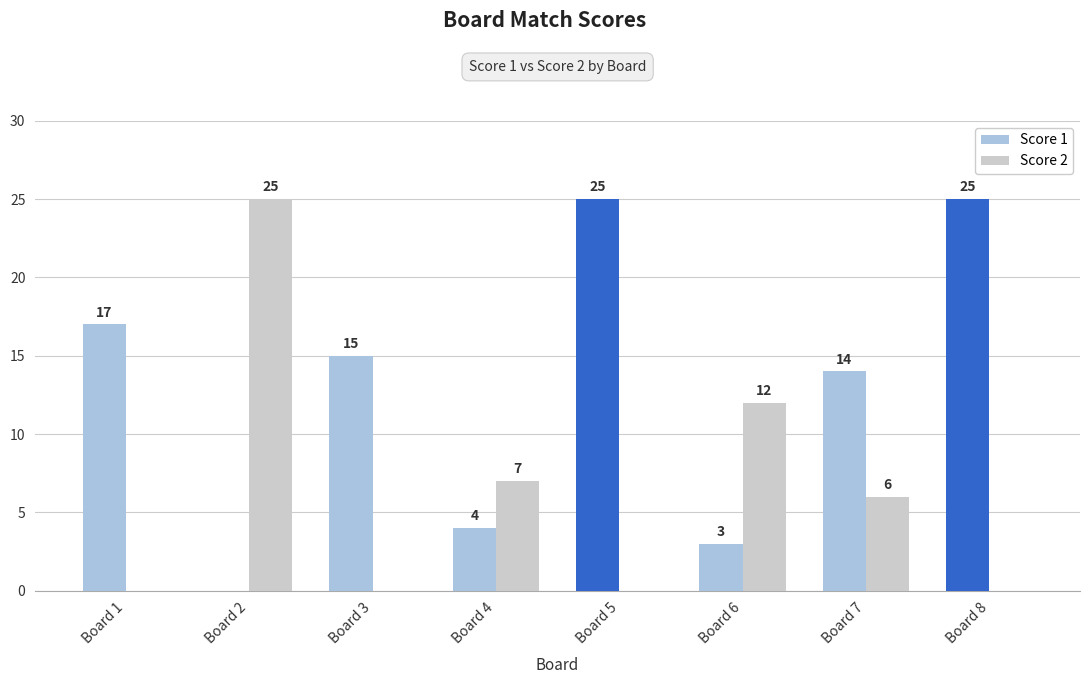

At which label does Score 2 first exceed 6?

Board 2